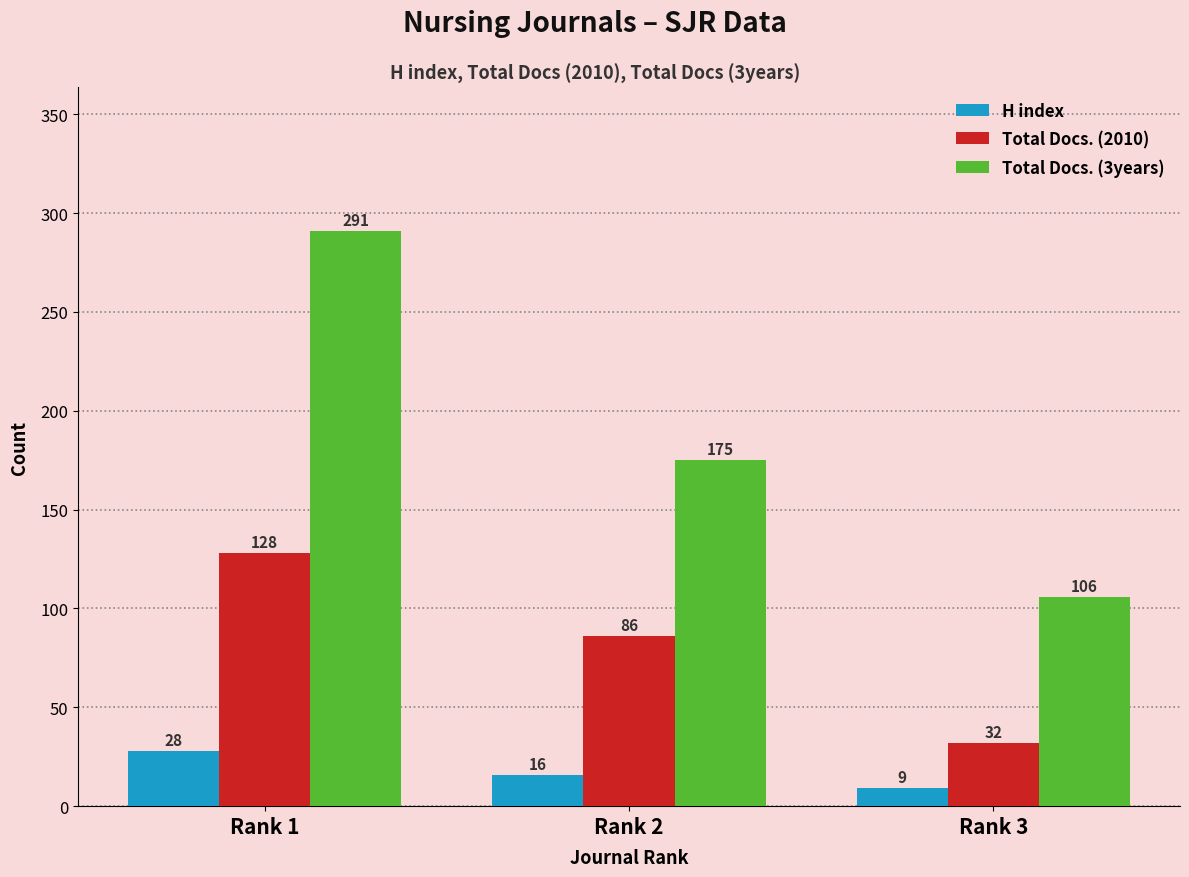

Is the value of Total Docs. (3years) at Rank 2 greater than the value of Total Docs. (2010) at Rank 2?

Yes